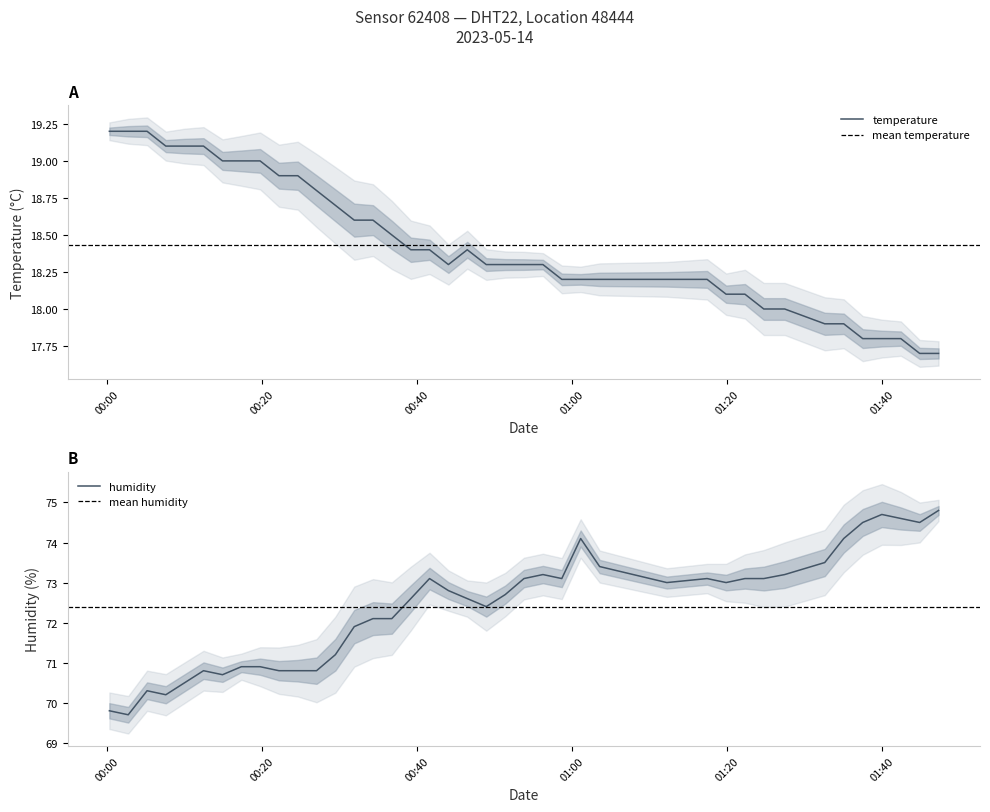

True or false: humidity and temperature intersect in this chart.

False